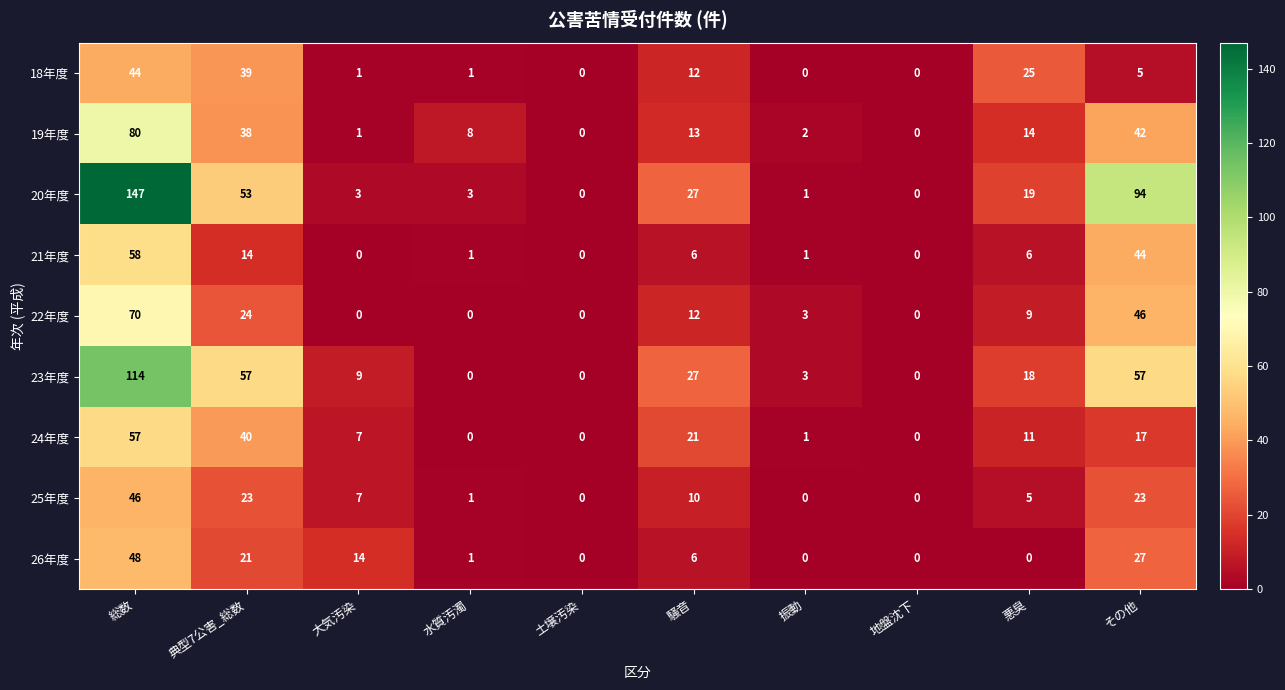

Which category has the highest value across all series?

総数